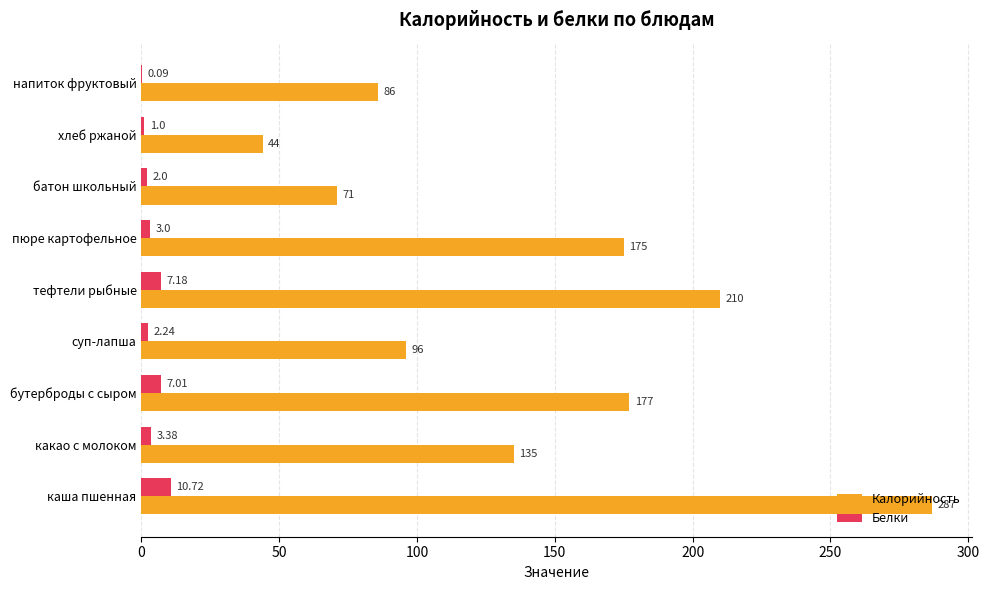

What is the highest value of the Белки series?

10.7